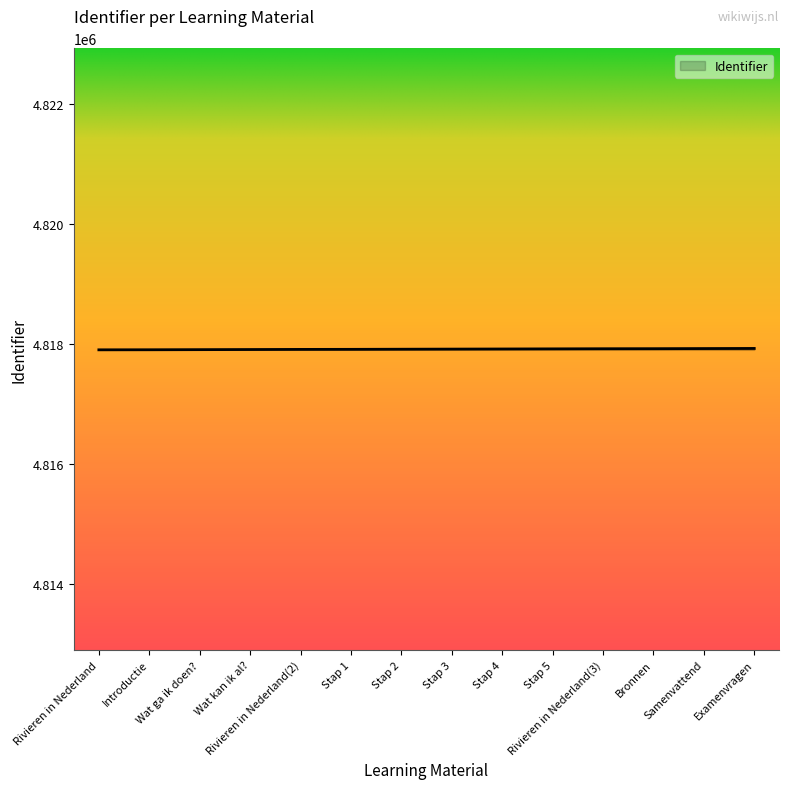

What is the sum of all values?

67450715